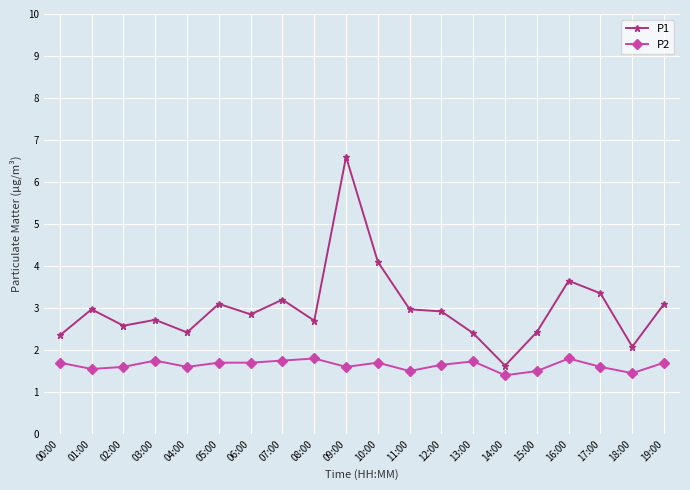

What is the label of the 10th point from the left?

09:00